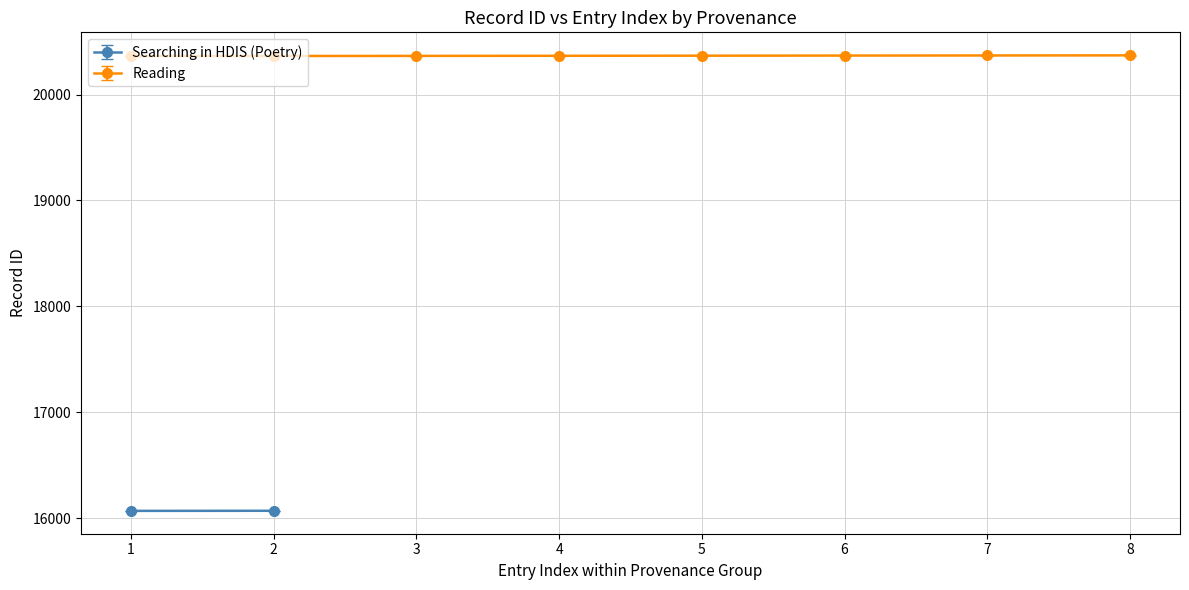

The value of Reading at 8 is 20370. True or false?

True